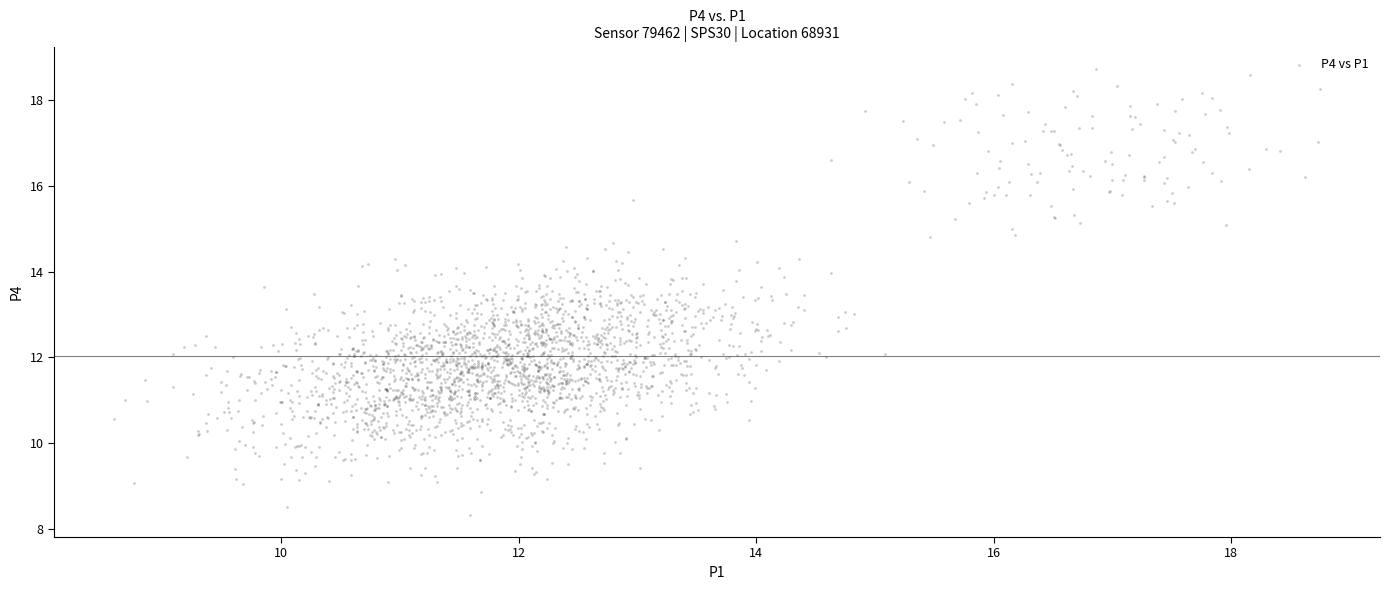

What is the range of Y values (max minus min)?

10.4